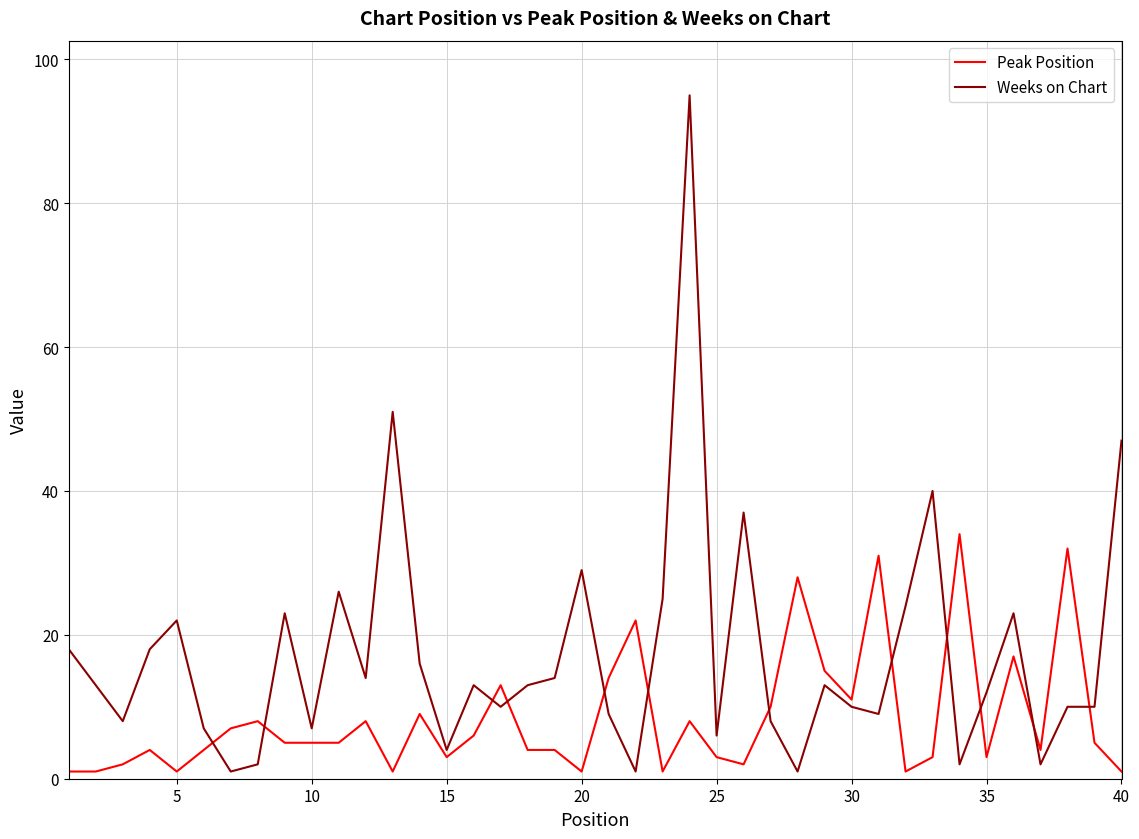

Which series has the widest spread of values?

Weeks on Chart